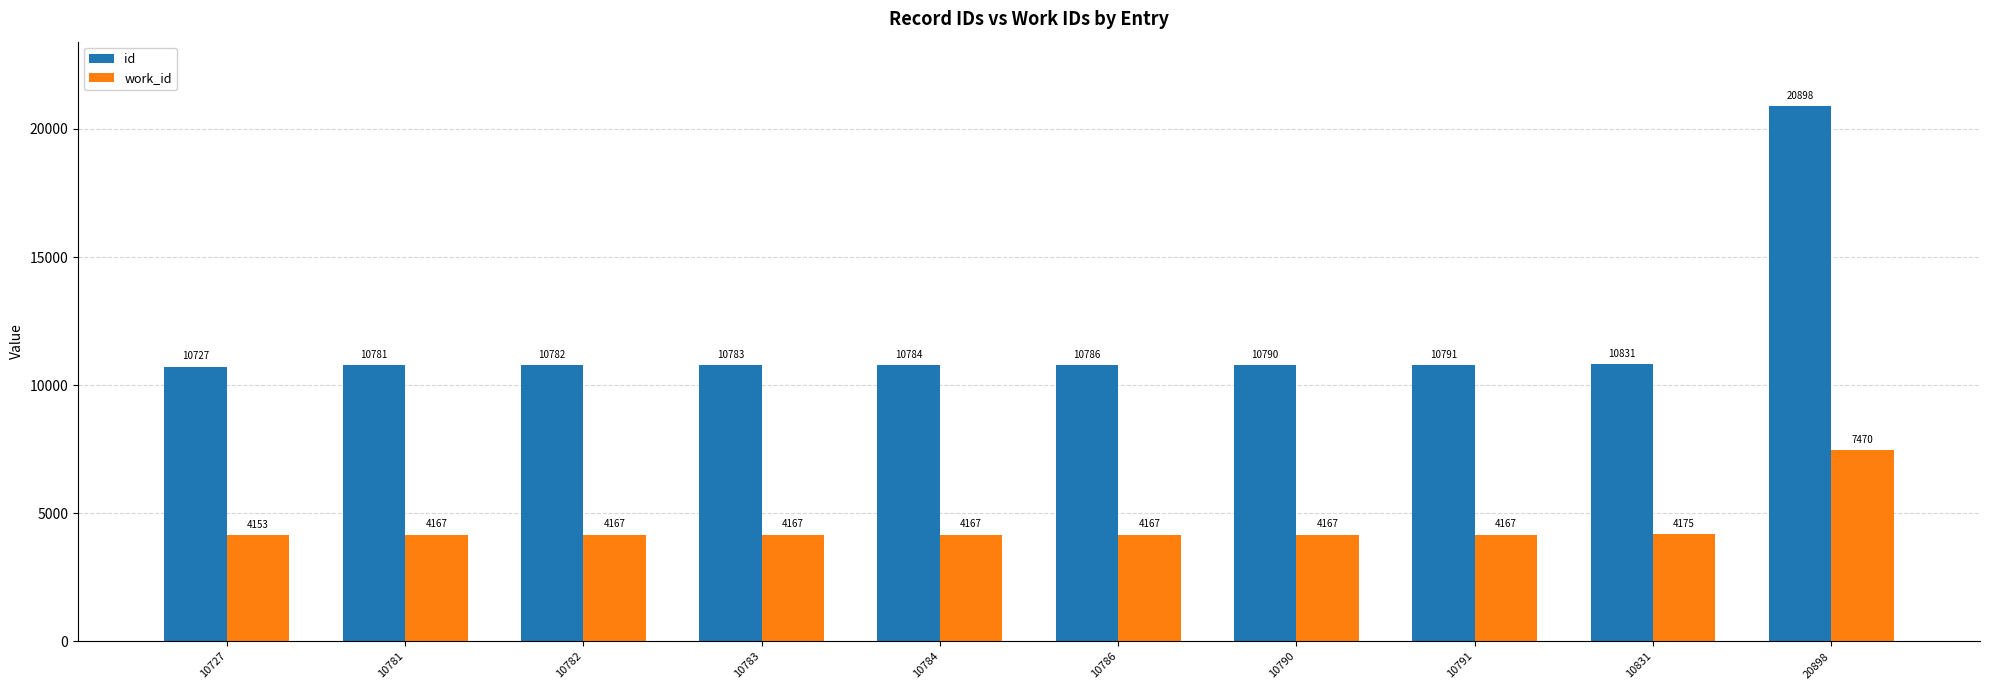

What is the sum of all id values?

117953